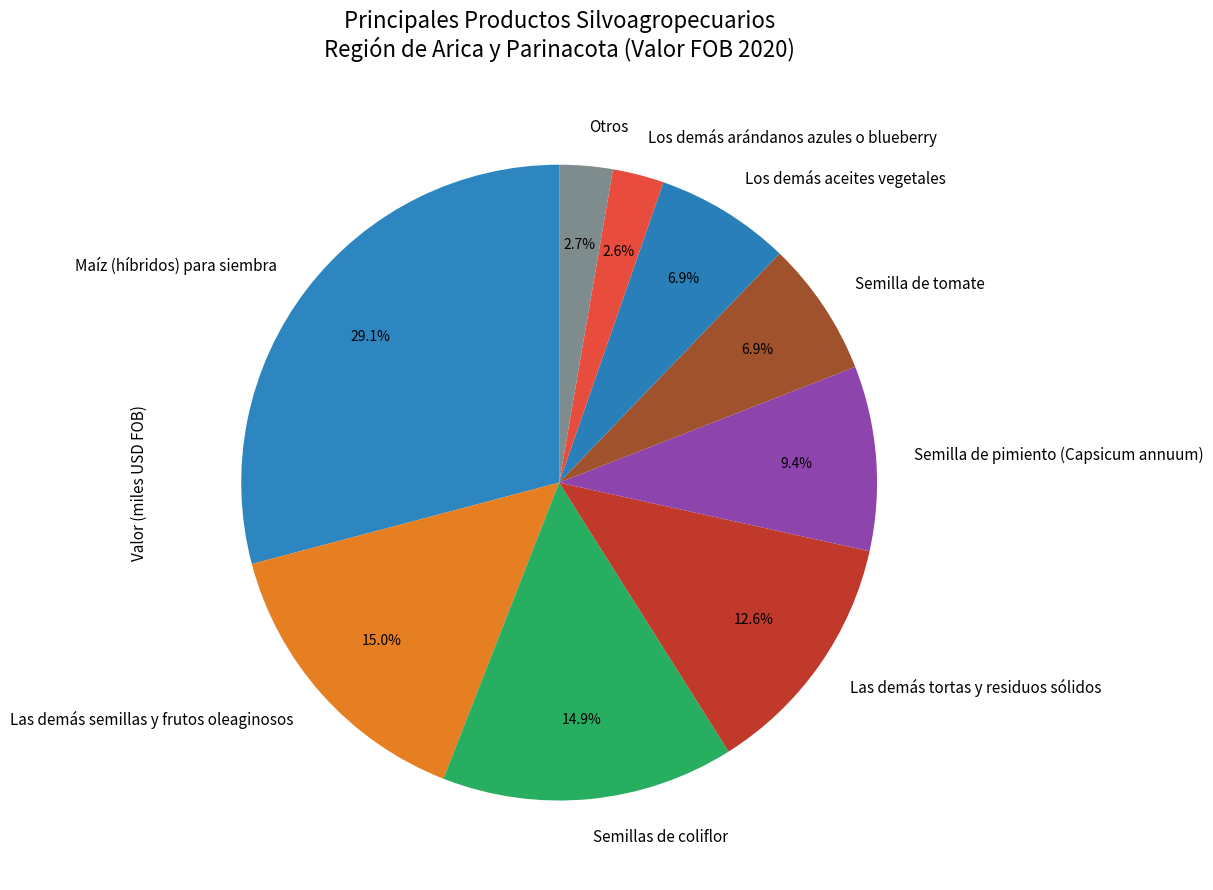

True or false: Semilla de tomate accounts for 1% of the total.

False